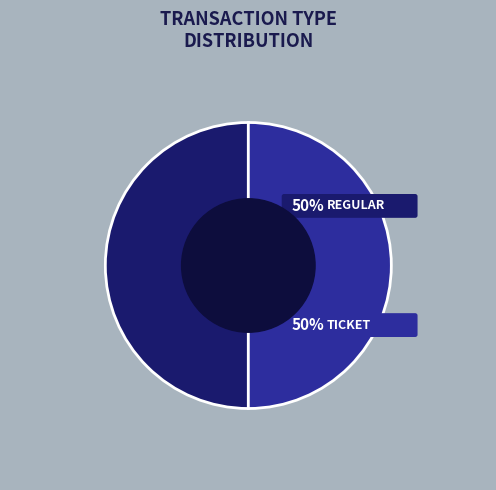

Rank the categories by value from highest to lowest.

Regular, Ticket